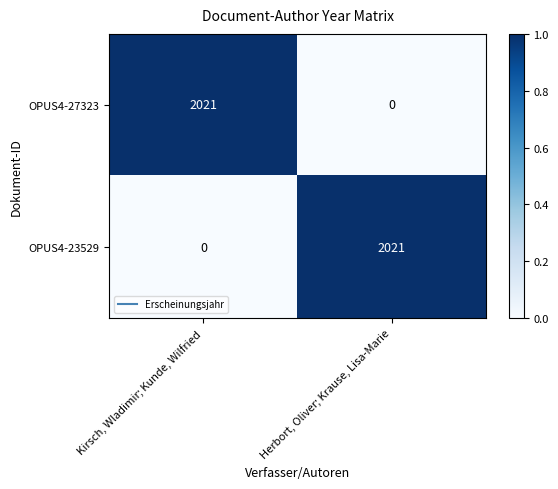

The value of OPUS4-23529 at Kirsch, Wladimir; Kunde, Wilfried is 0. True or false?

True